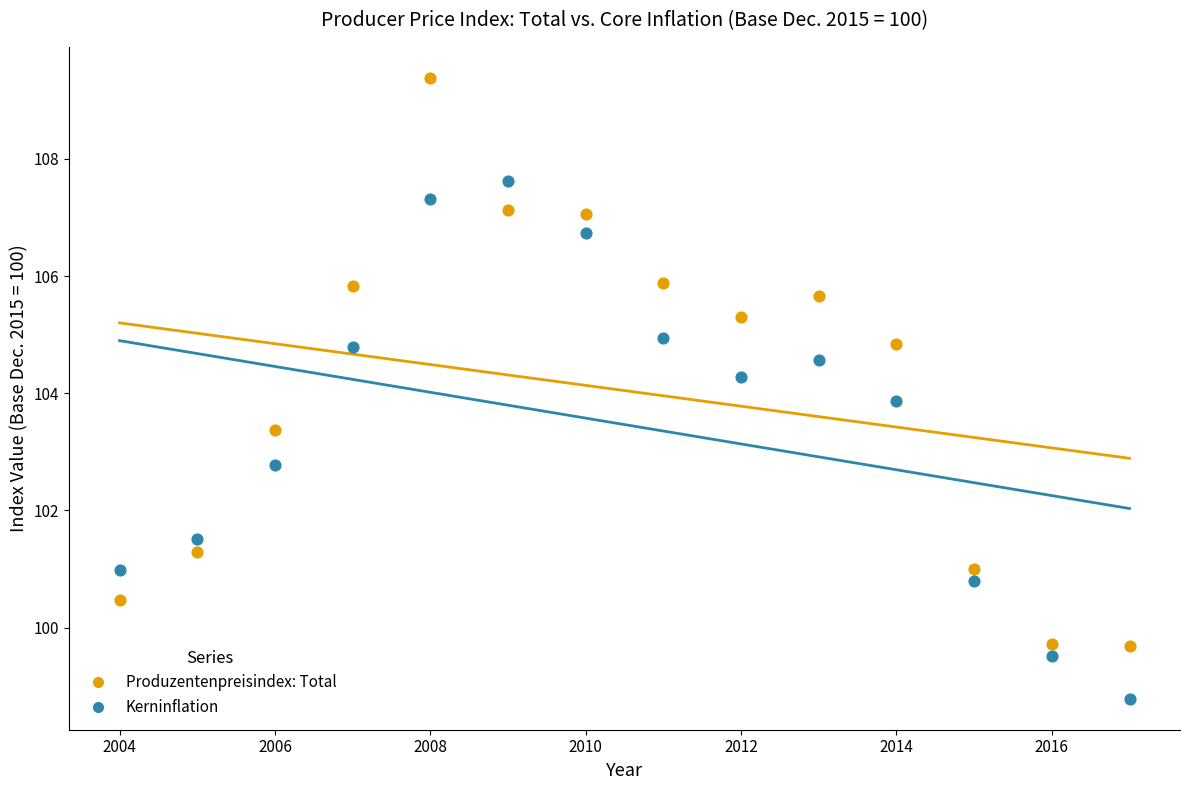

What is the X range (max minus min) for the scatter plot?

13.0